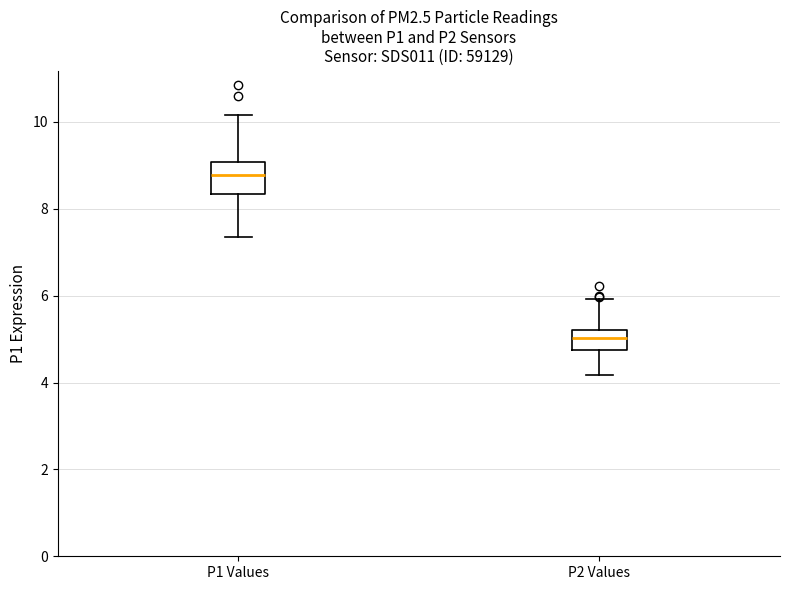

Which box is the tallest, from its lower edge to its upper edge?

P1 Values